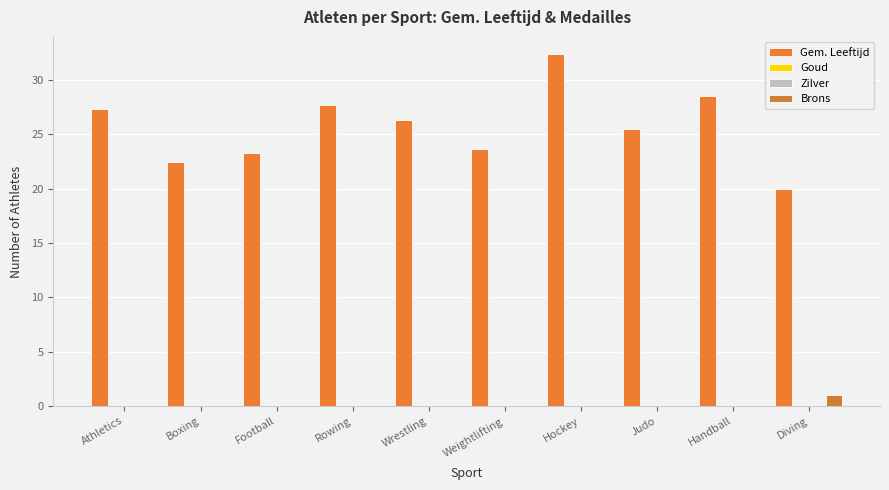

Reading left to right, list all the values displayed in this chart.

Gem. Leeftijd: Athletics=27.4	Boxing=22.4	Football=23.2	Rowing=27.7	Wrestling=26.3	Weightlifting=23.7	Hockey=32.3	Judo=25.5	Handball=28.5	Diving=20.0
Goud: Athletics=0.0	Boxing=0.0	Football=0.0	Rowing=0.0	Wrestling=0.0	Weightlifting=0.0	Hockey=0.0	Judo=0.0	Handball=0.0	Diving=0.0
Zilver: Athletics=0.0	Boxing=0.0	Football=0.0	Rowing=0.0	Wrestling=0.0	Weightlifting=0.0	Hockey=0.0	Judo=0.0	Handball=0.0	Diving=0.0
Brons: Athletics=0.0	Boxing=0.0	Football=0.0	Rowing=0.0	Wrestling=0.0	Weightlifting=0.0	Hockey=0.0	Judo=0.0	Handball=0.0	Diving=1.0